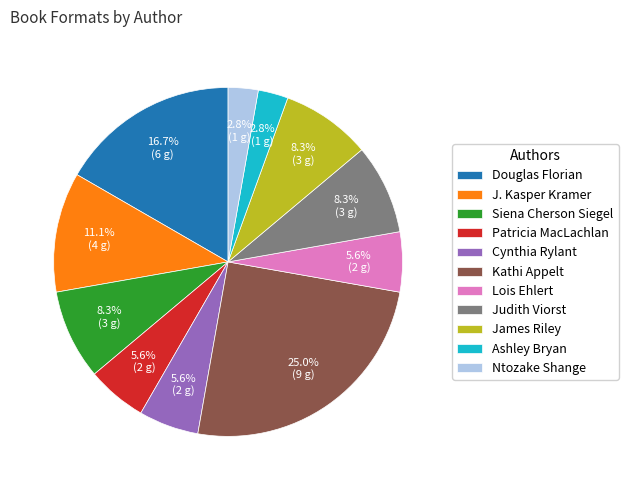

To the nearest percent, what percentage of the pie is Douglas Florian?

17%